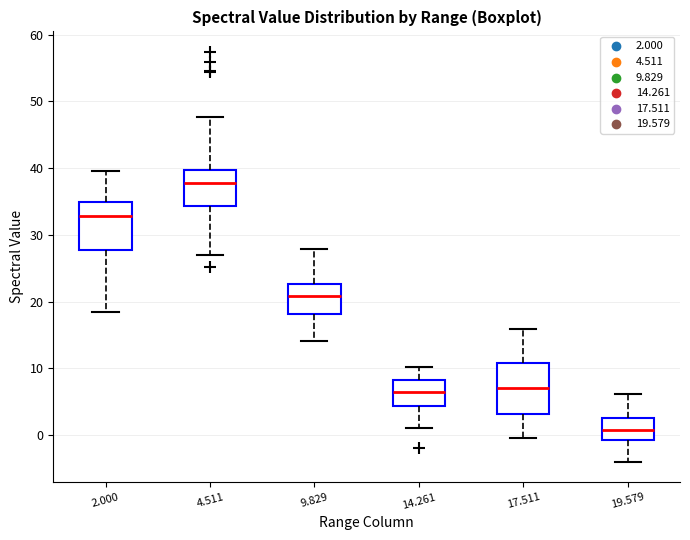

Which box has the lowest median line?

19.579